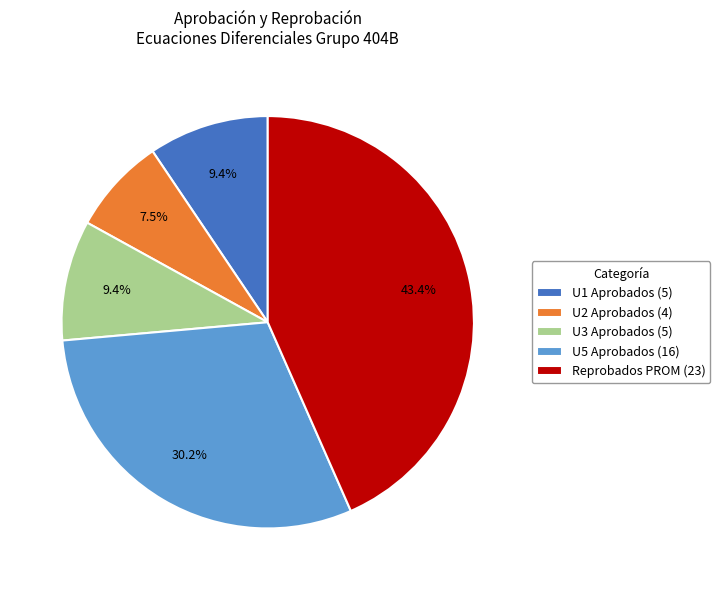

What portion of the pie excludes U2 Aprobados (4)?

92.5%